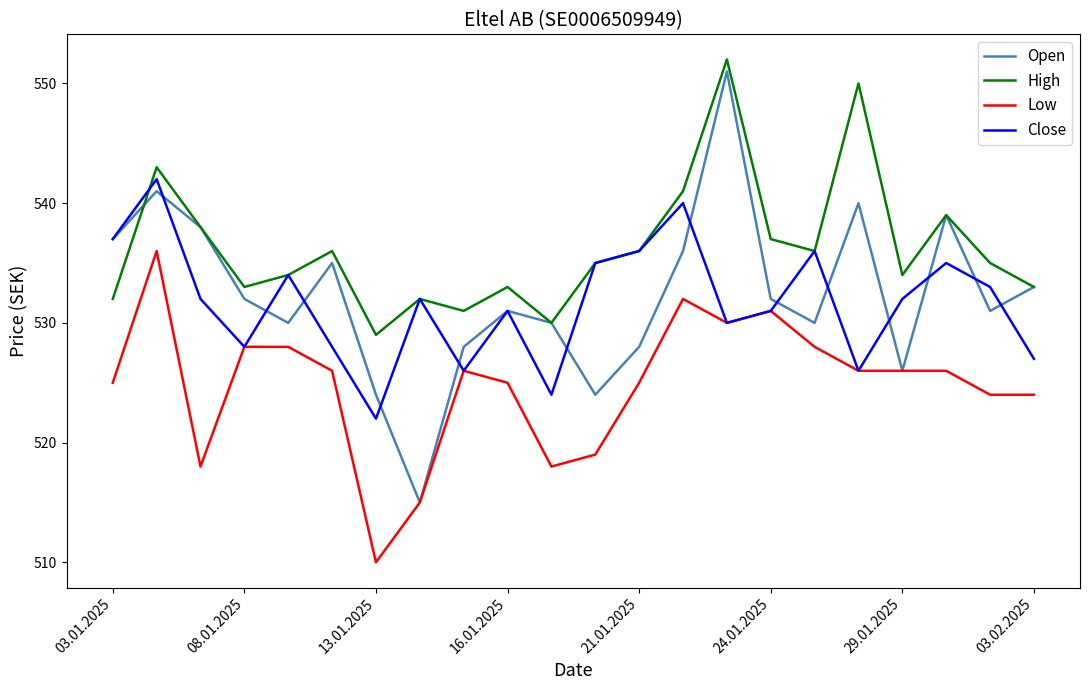

Which series has the widest spread of values?

Open